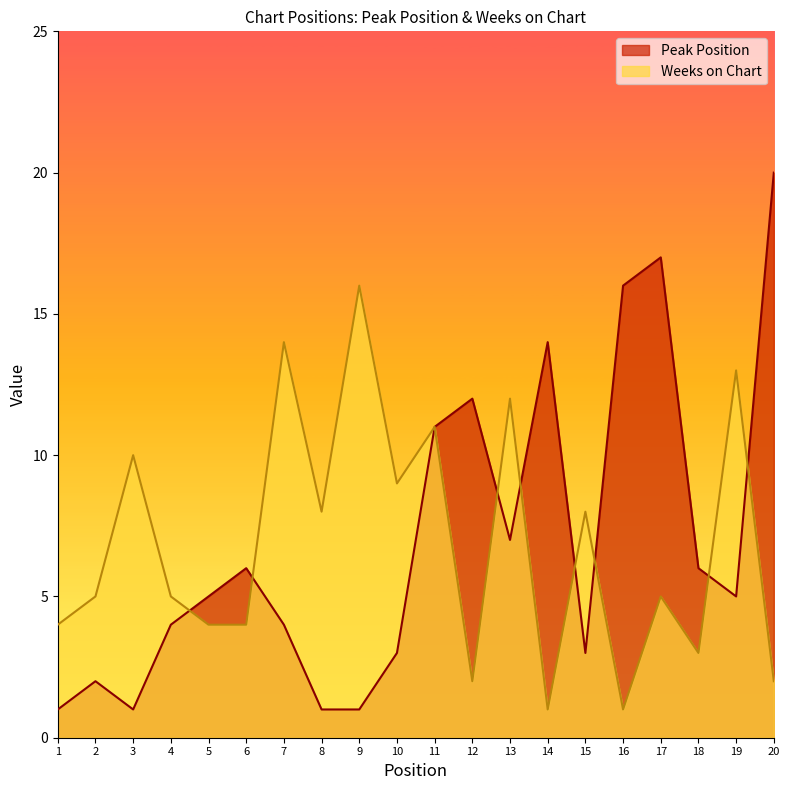

Rank the series by their maximum value, from highest to lowest.

Peak Position, Weeks on Chart